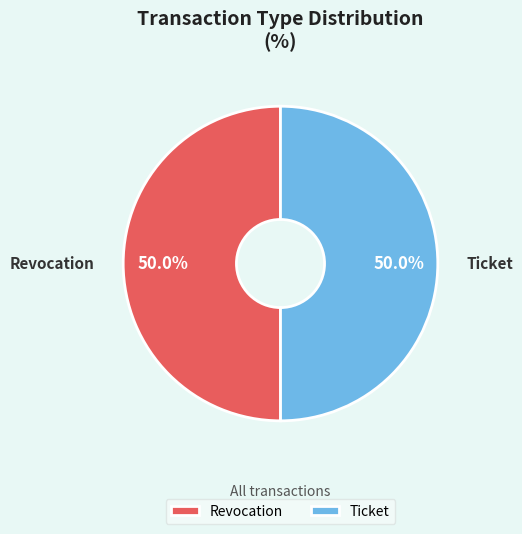

What is the ratio of the value at Ticket to the value at Revocation?

1.0